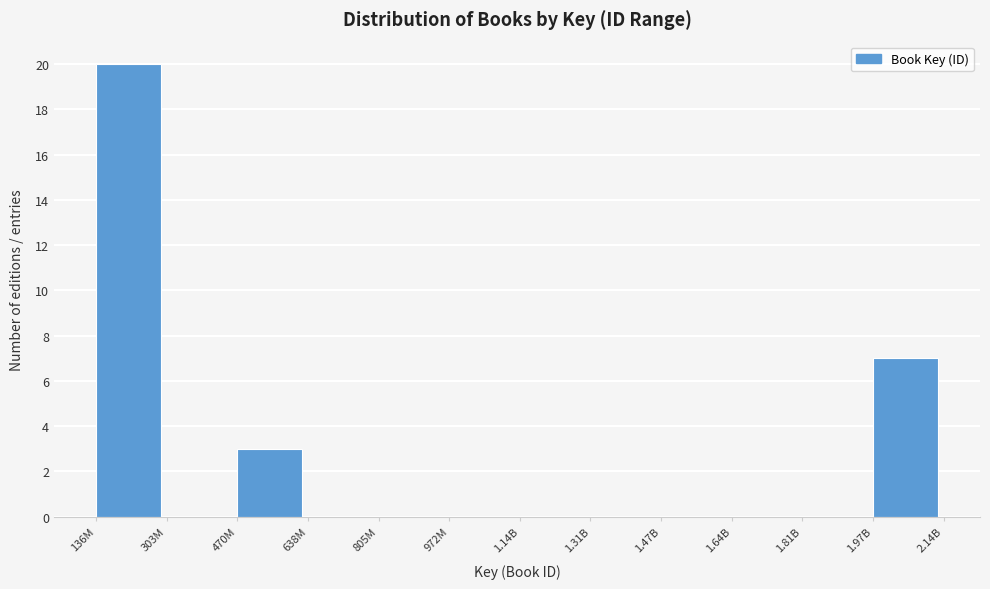

Reading left to right, transcribe all the data shown in this chart.

136M=20	303M=0	470M=3	638M=0	805M=0	972M=0	1.14B=0	1.31B=0	1.47B=0	1.64B=0	1.81B=0	1.97B=7